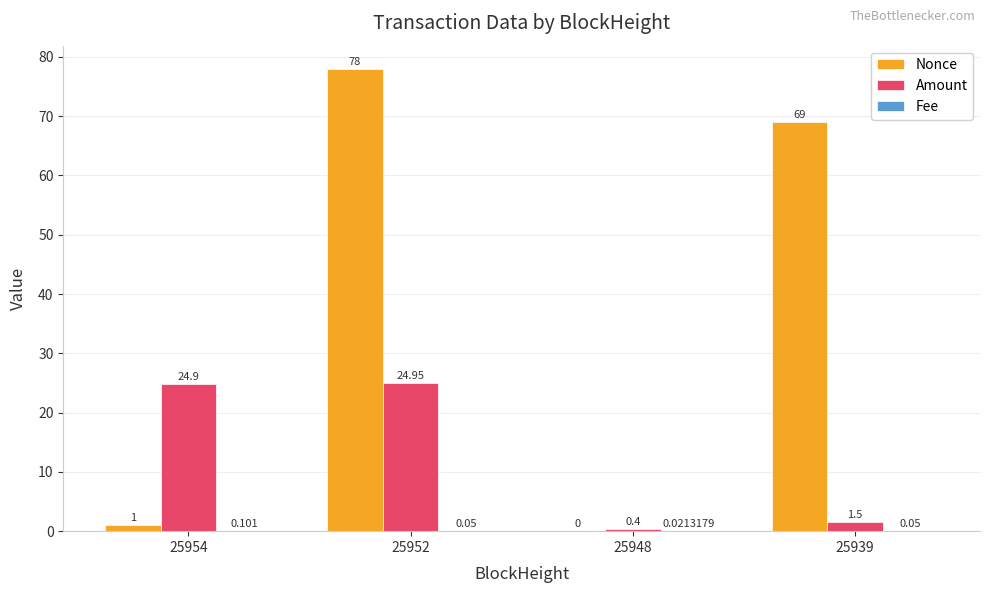

How many distinct data groups are displayed?

3